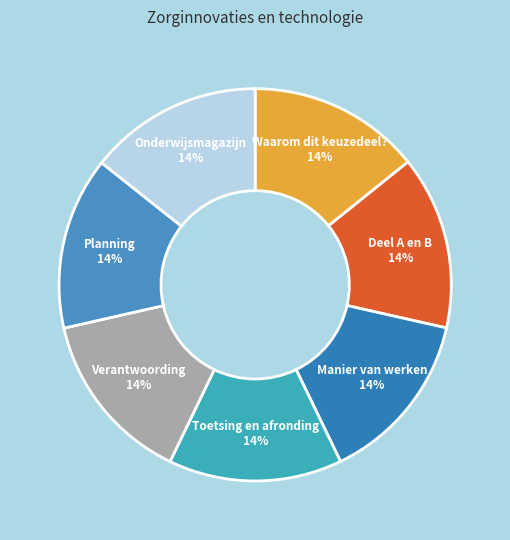

How many slices are in this pie chart?

7